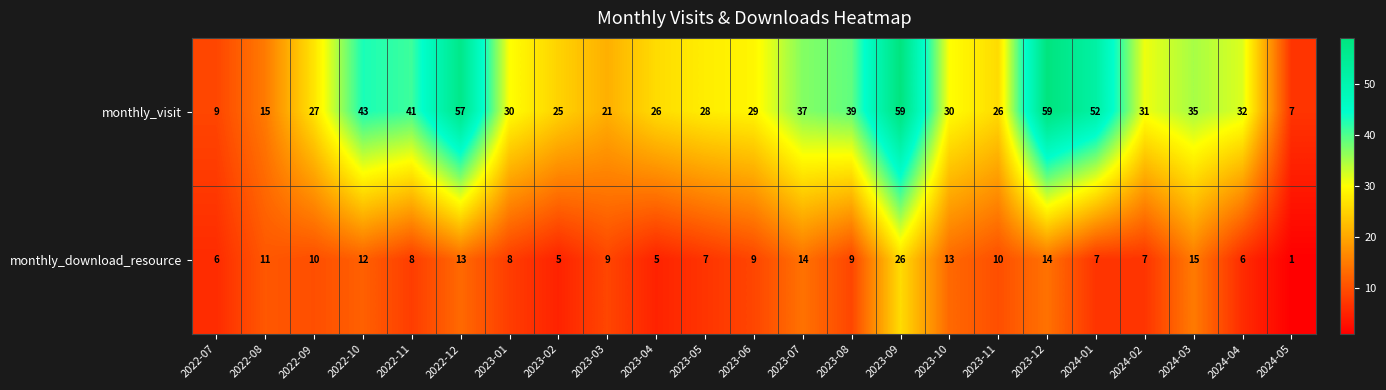

List the series in order of their peak value, lowest first.

monthly_download_resource, monthly_visit